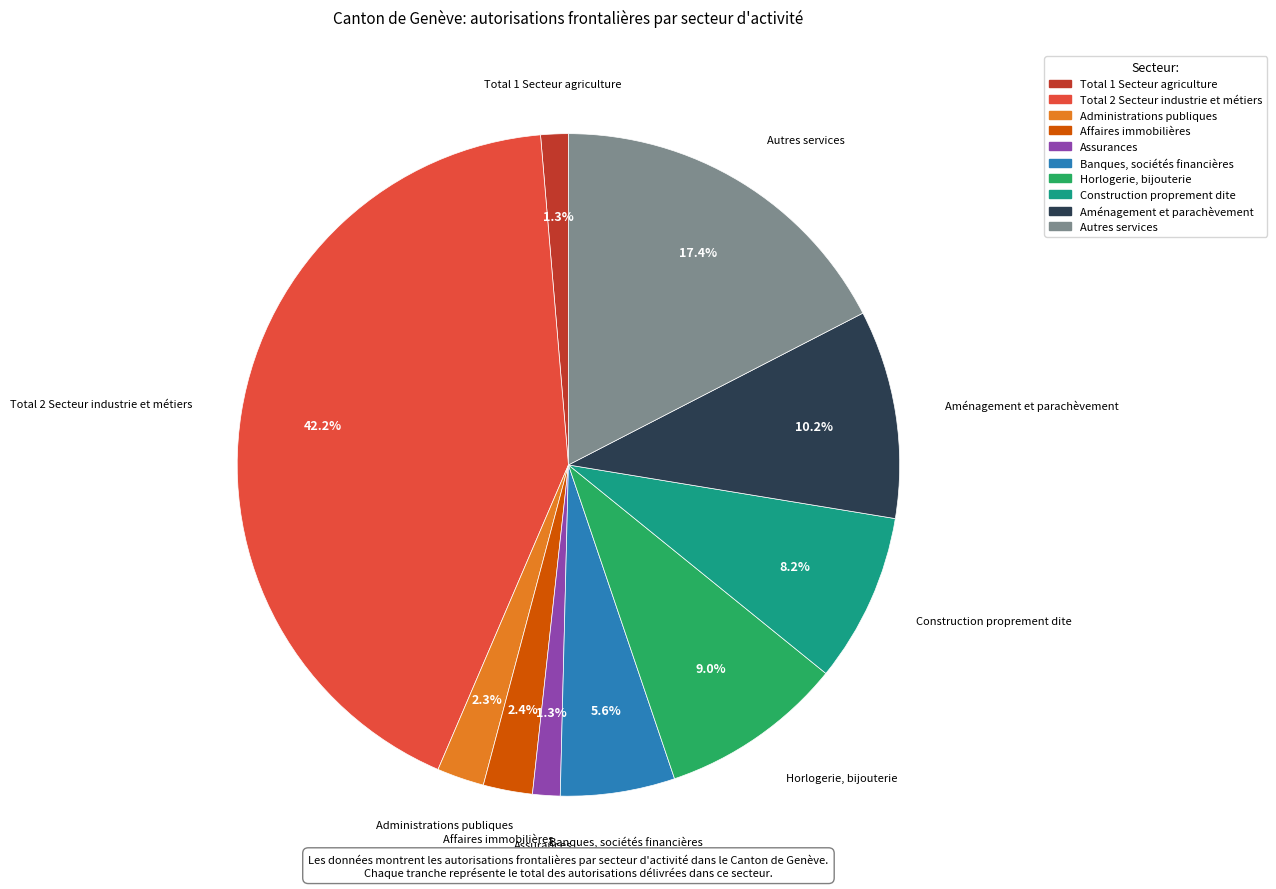

Does any single category account for the majority?

No